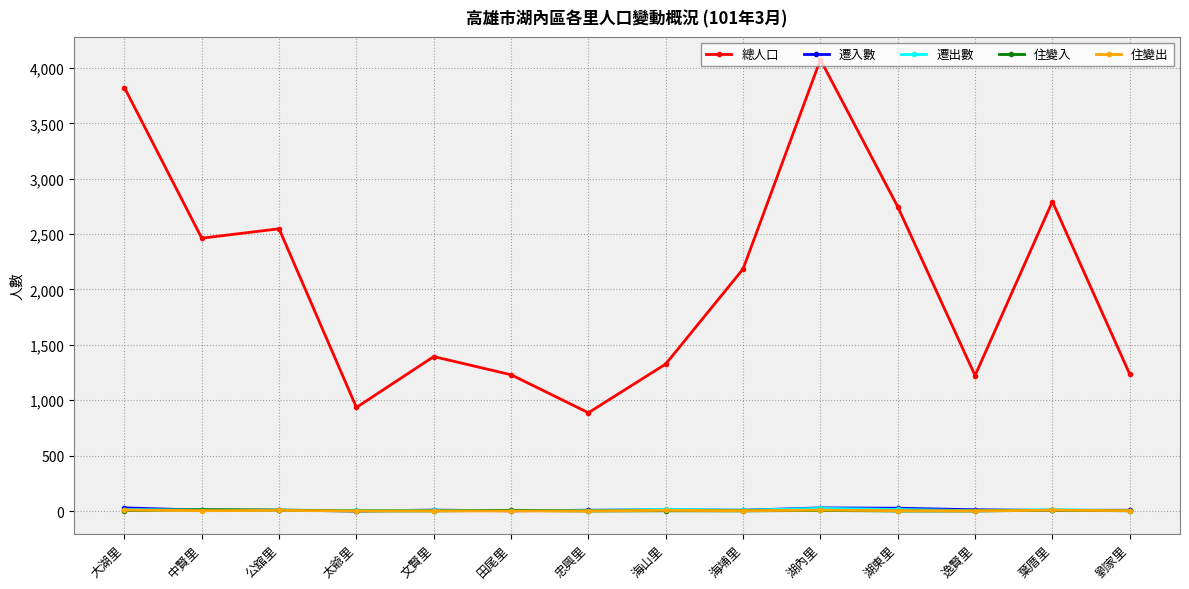

True or false: 總人口 has a value of 1555 at 忠興里.

False